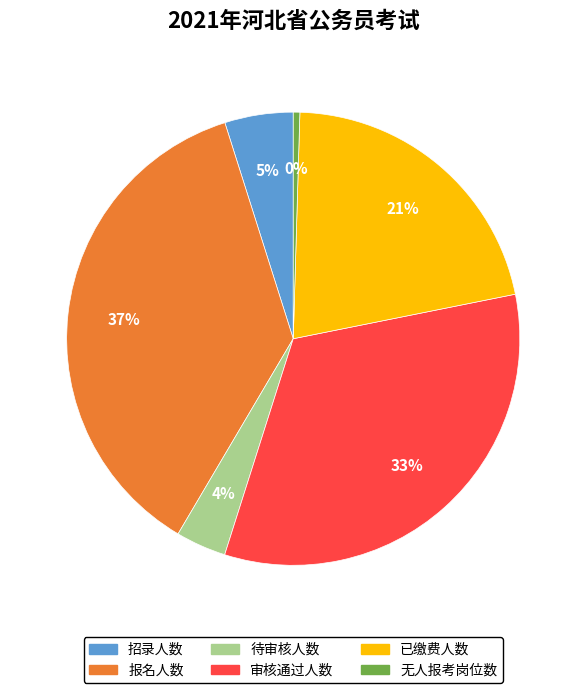

Is 报名人数 the majority of the pie?

No